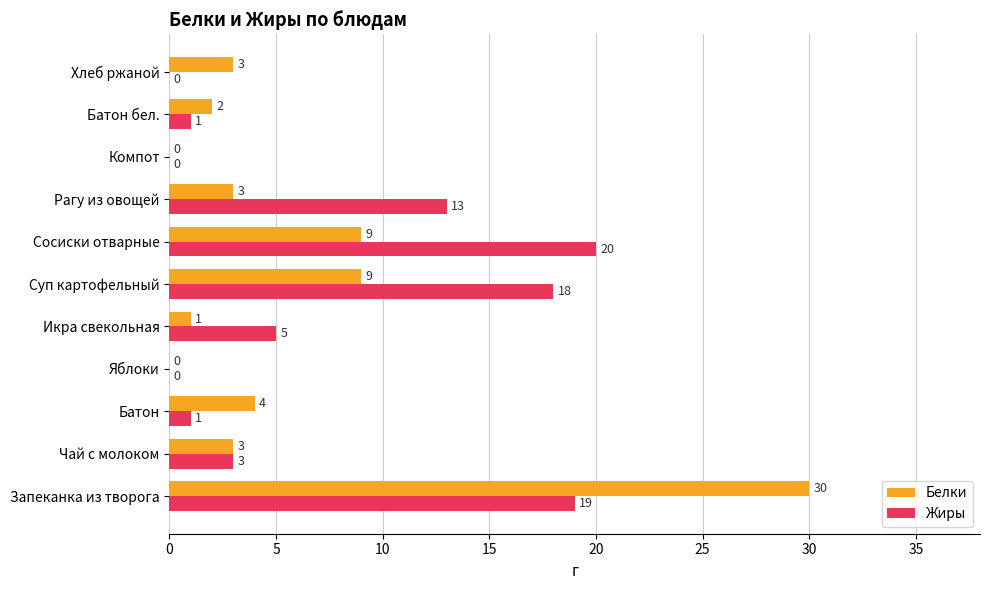

Which series has the largest total across all categories?

Жиры